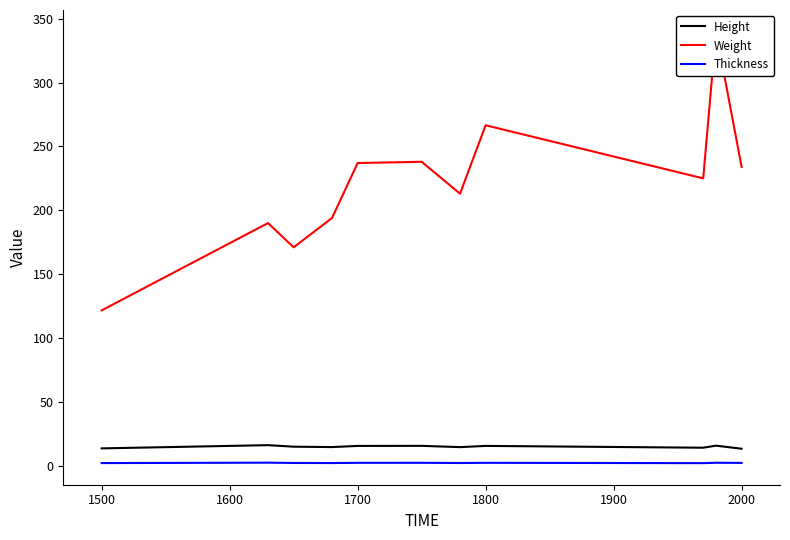

True or false: Height and Thickness intersect in this chart.

False